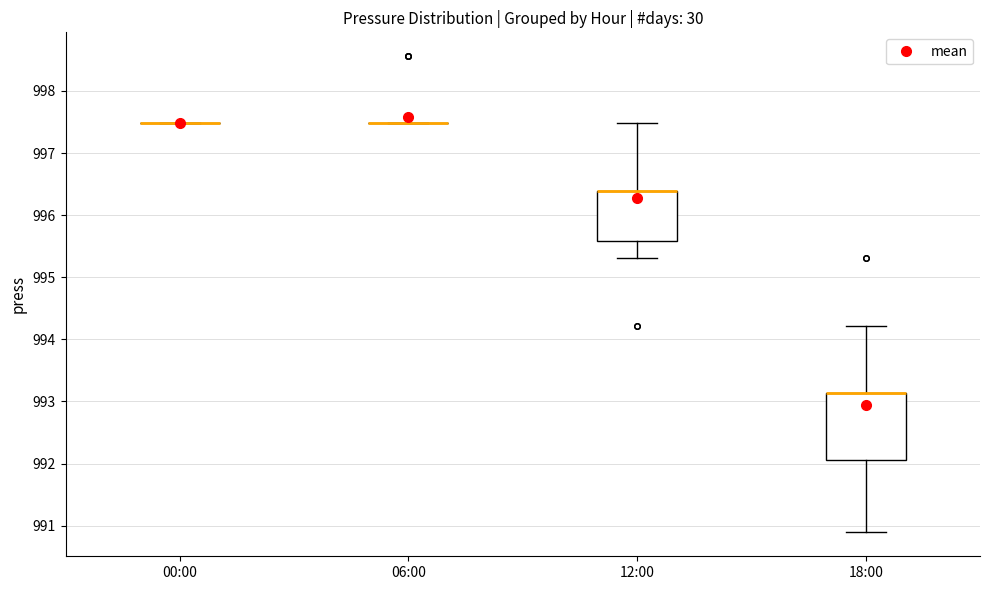

Reading left to right, transcribe this box plot: for each box, give where its median line is, the range the box spans, and where its two whiskers end, as read against the y-axis. The values are not printed on the chart, so give them approximately, as read against the axis.

00:00: box collapsed to a line at 997.5, whiskers 997.5 to 997.5
06:00: box collapsed to a line at 997.5, whiskers 997.5 to 997.5
12:00: median 996.4 (drawn on the box's upper edge), box 995.6 to 996.4, whiskers 995.3 to 997.5
18:00: median 993.1 (drawn on the box's upper edge), box 992.1 to 993.1, whiskers 990.9 to 994.2